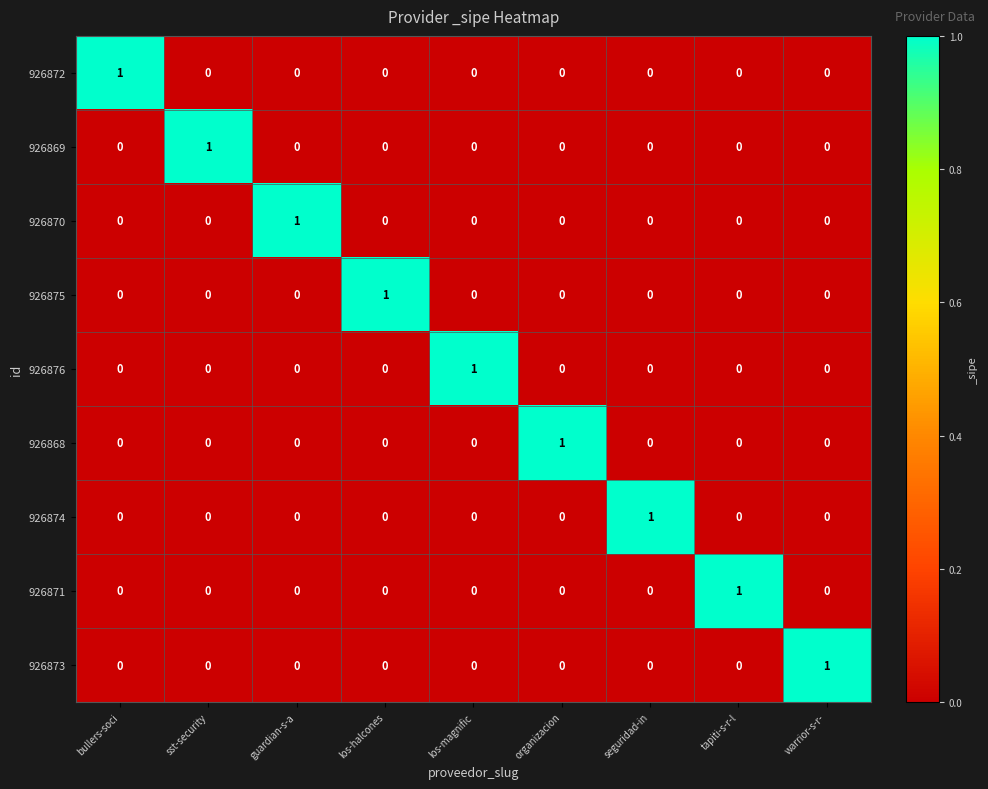

True or false: 926871 has a value of 2 at tapiti-s-r-l.

False